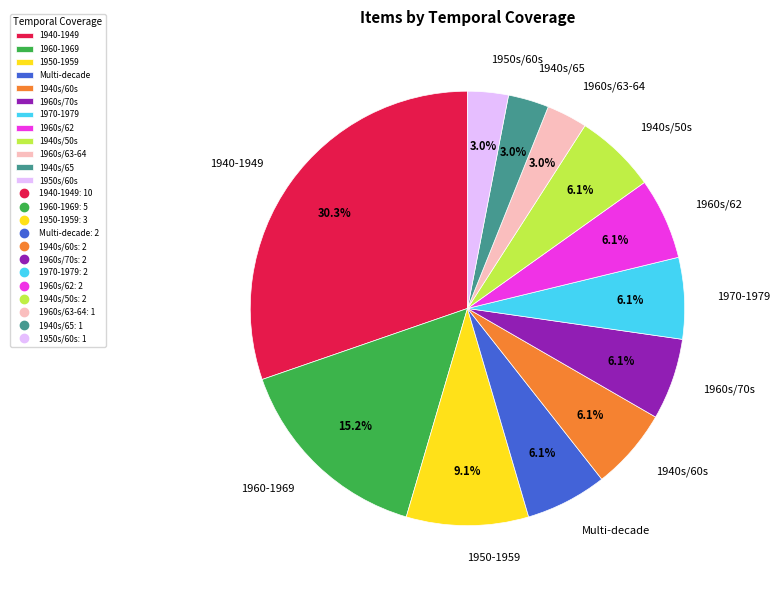

What portion of the pie excludes 1950-1959?

90.9%